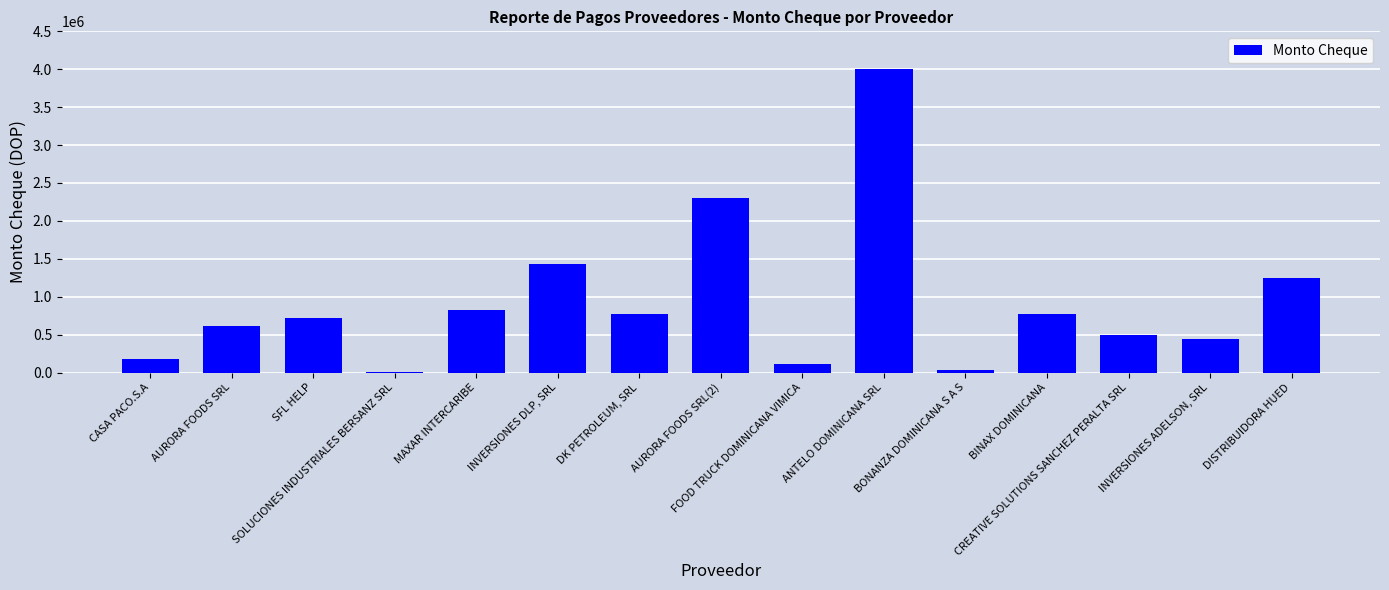

What is the sum of all values?

13955045.5